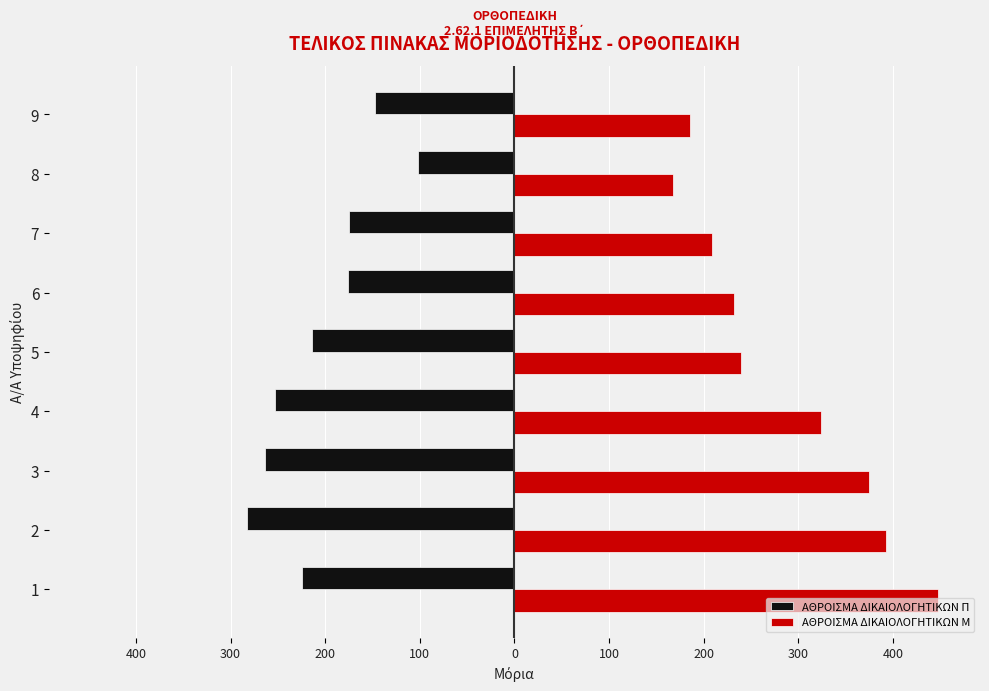

Count the number of categories in the chart.

9